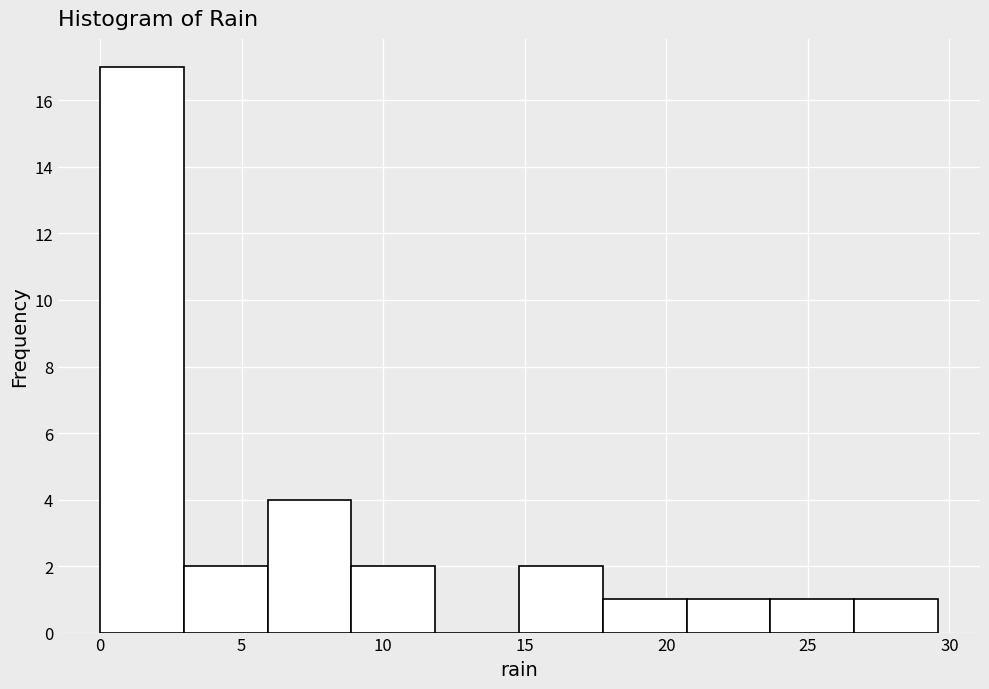

Reading left to right, transcribe this chart: for each bar, give the range it covers on the x-axis and its height. Neither the bar edges nor the heights are printed on the chart, so give them approximately, as read against the axes.

0.0 to 3.0: 17
3.0 to 6.0: 2
6.0 to 9.0: 4
9.0 to 12.0: 2
12.0 to 15.0: 0
15.0 to 18.0: 2
18.0 to 20.5: 1
20.5 to 23.5: 1
23.5 to 26.5: 1
26.5 to 29.5: 1